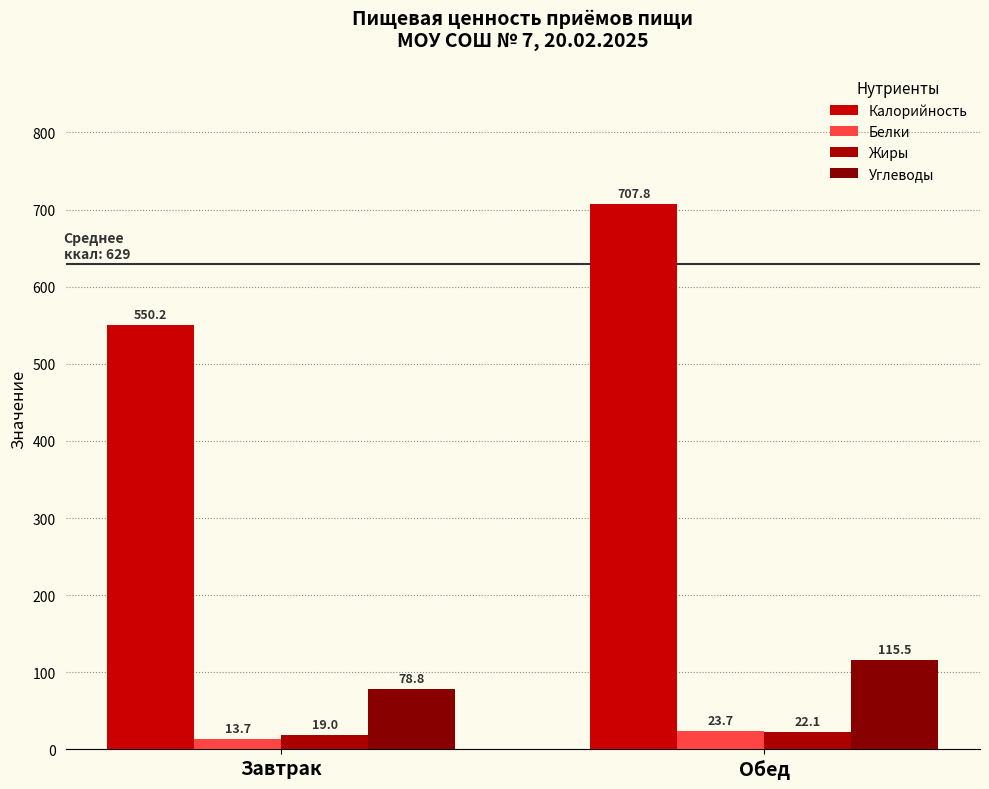

List the series in order of their peak value, highest first.

Калорийность, Углеводы, Белки, Жиры